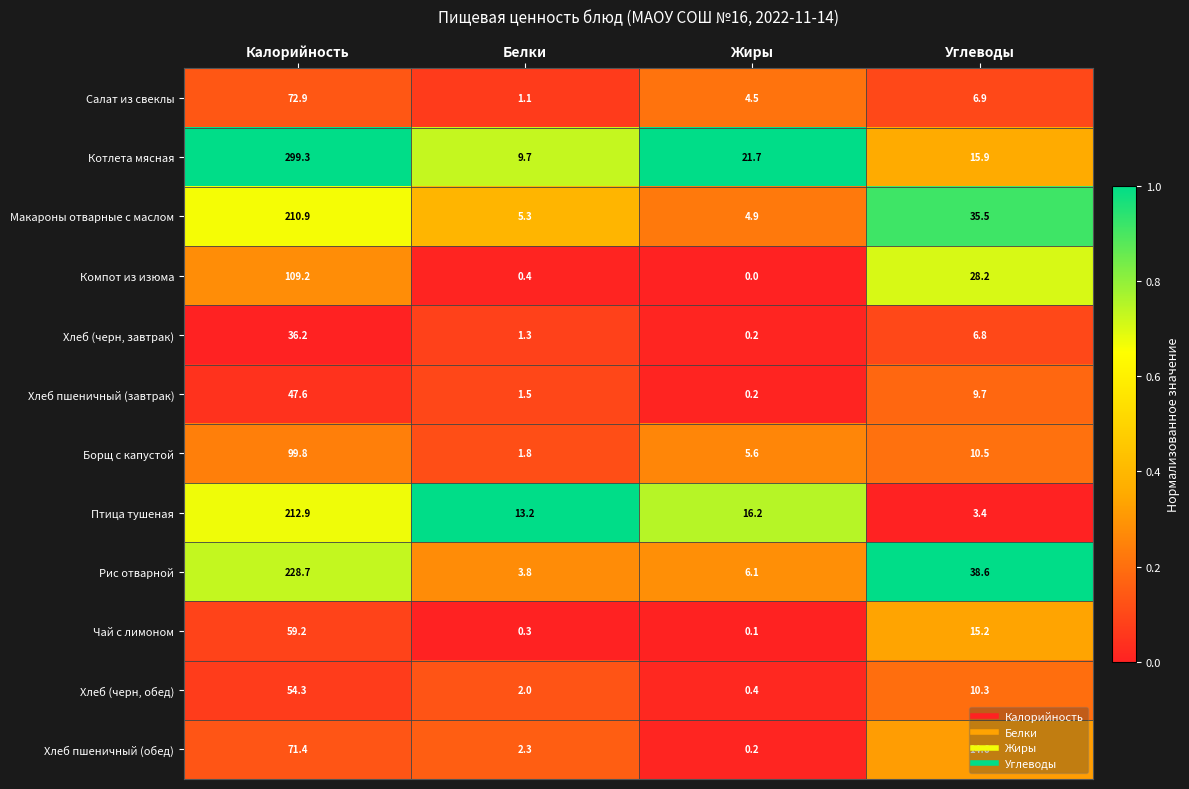

Which series has the largest range (max minus min)?

Котлета мясная